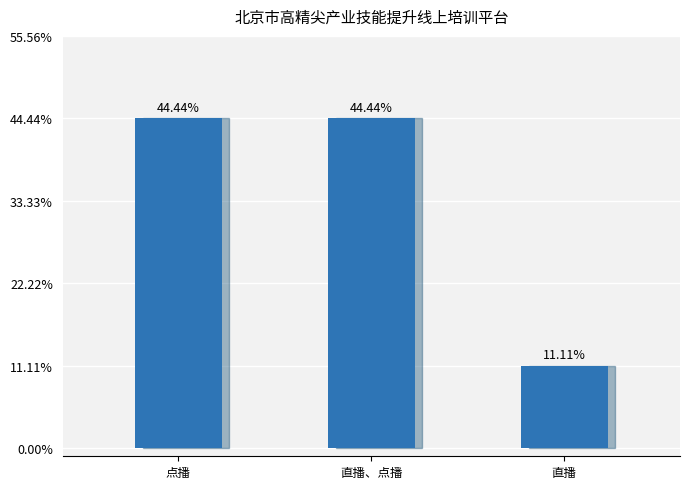

What is the ratio of the value at 直播、点播 to the value at 点播?

1.0